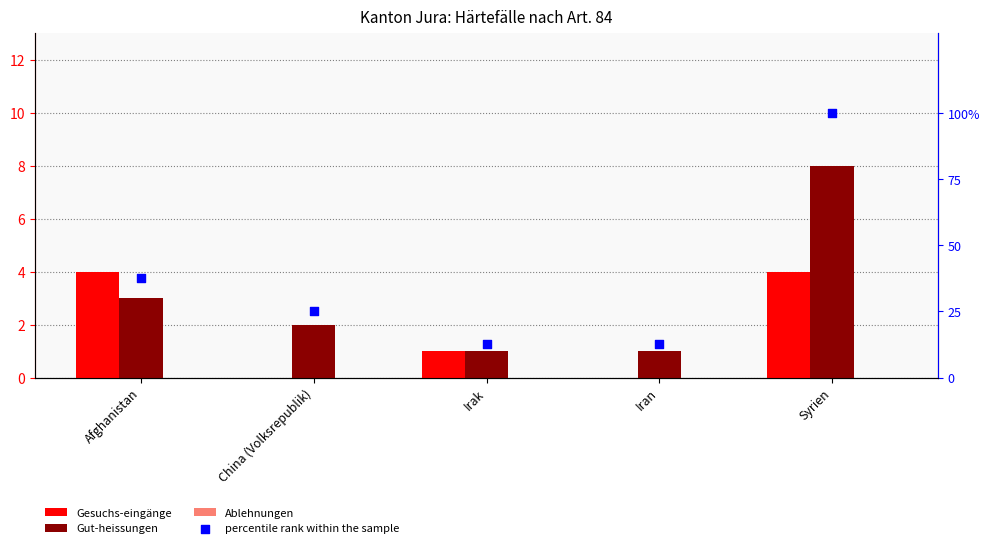

What are all the series names shown in the legend?

Gesuchs-eingänge, Gut-heissungen, Ablehnungen, percentile rank within the sample